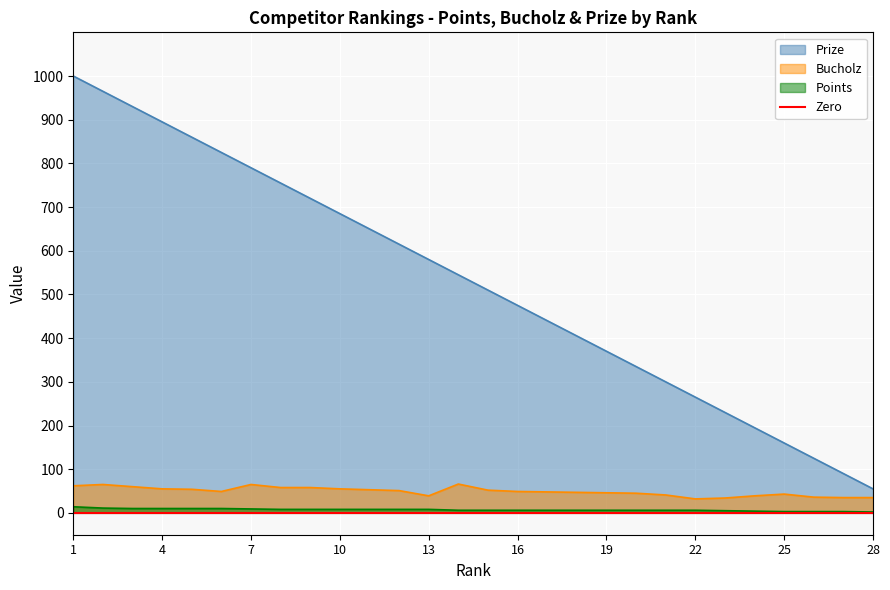

How many series are shown in this chart?

3